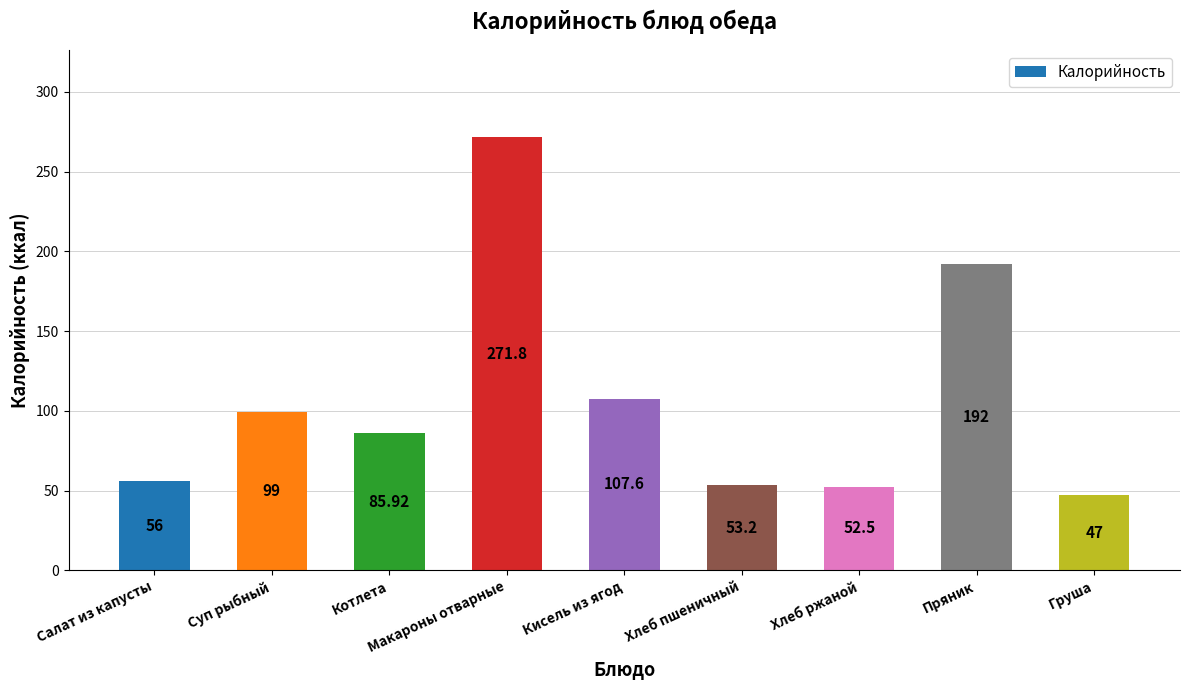

What is the change in value from Котлета to Пряник?

+106.1